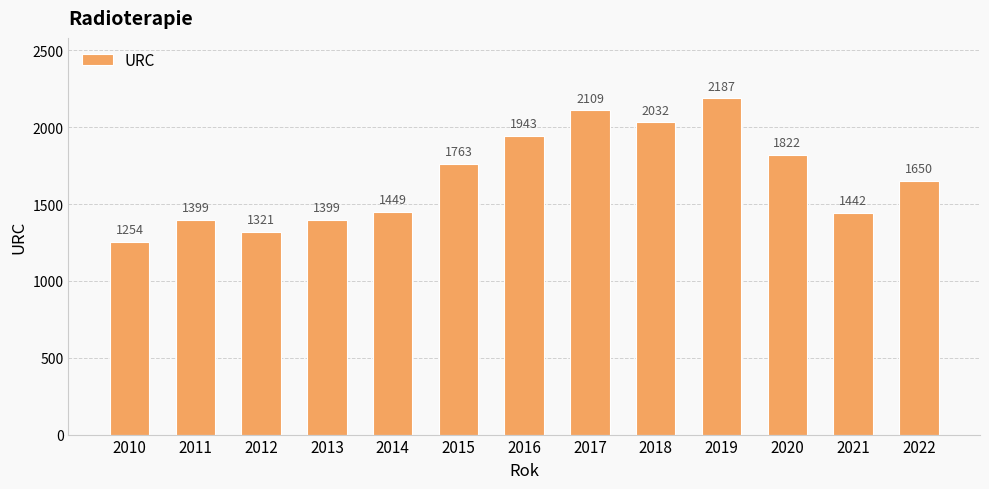

What is the average value?

1675